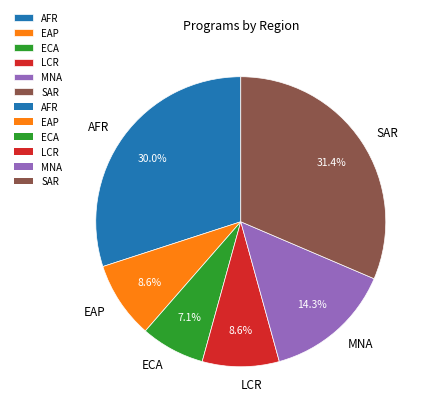

Which slice is the smallest?

ECA